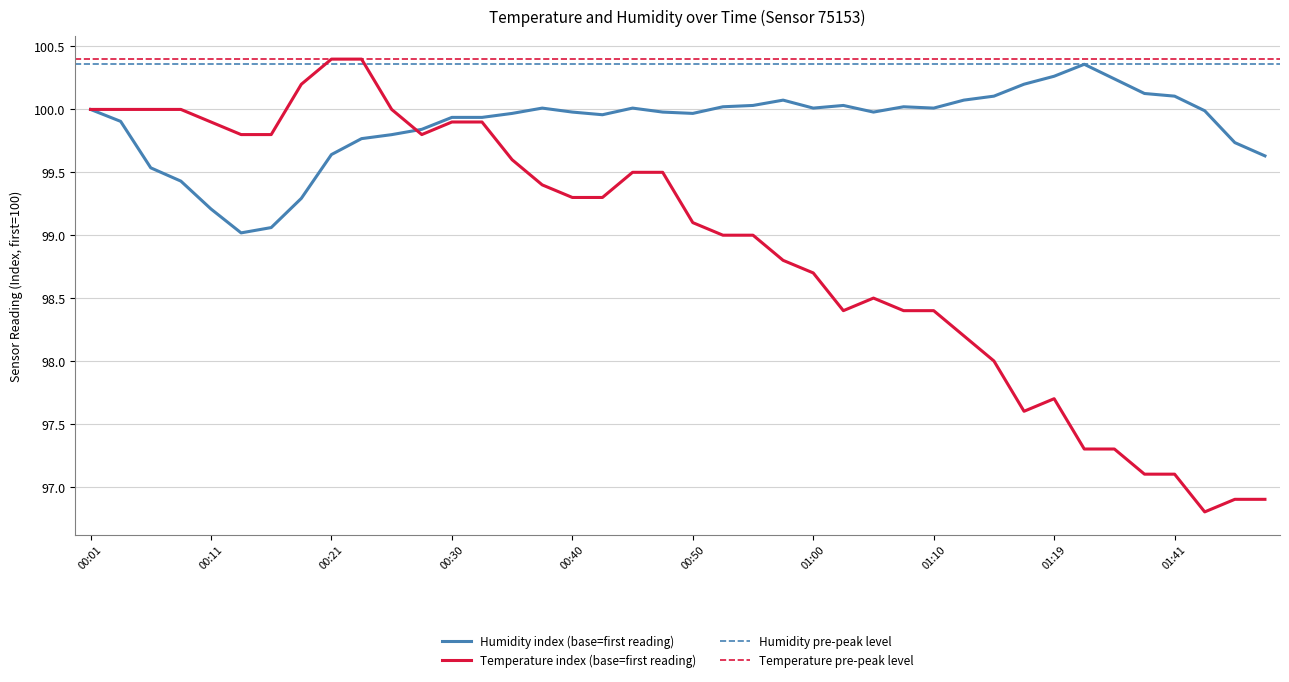

What is the label of the 40th point from the left?

01:51